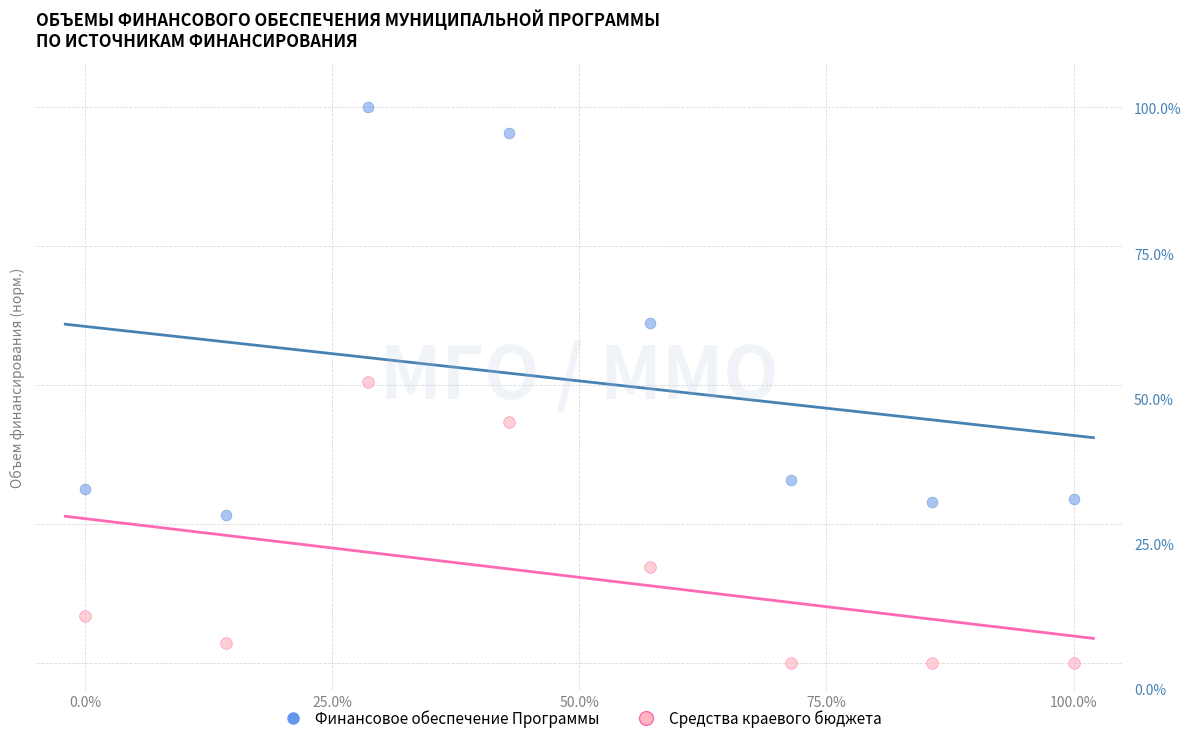

Which series has the largest Y range (max minus min)?

Финансовое обеспечение Программы